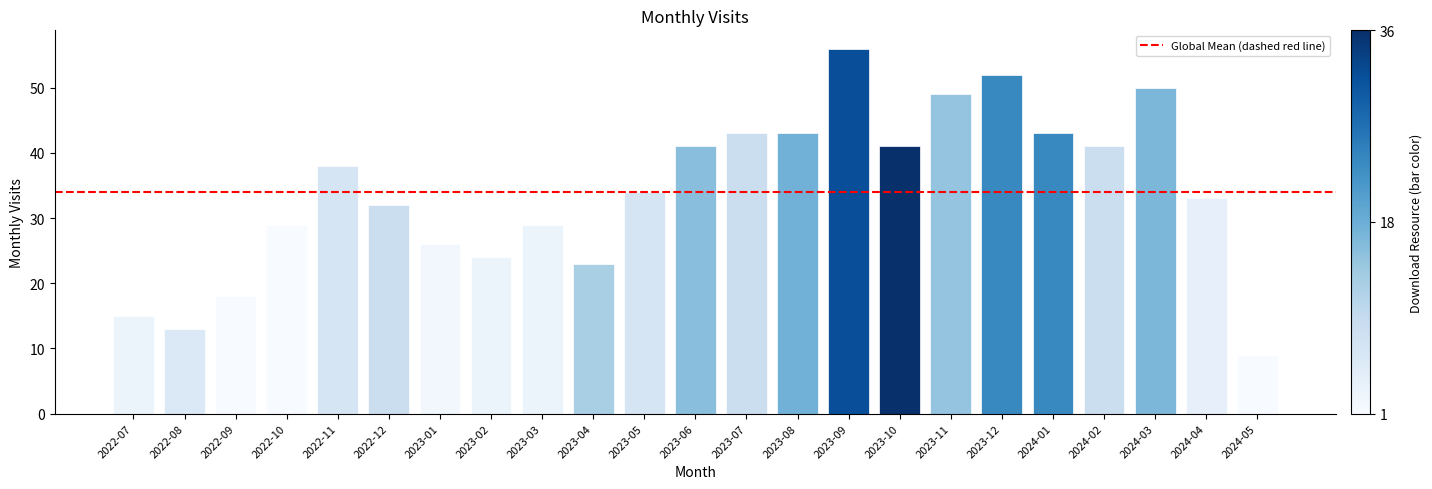

Reading left to right, extract all data points from this chart.

2022-07=15	2022-08=13	2022-09=18	2022-10=29	2022-11=38	2022-12=32	2023-01=26	2023-02=24	2023-03=29	2023-04=23	2023-05=34	2023-06=41	2023-07=43	2023-08=43	2023-09=56	2023-10=41	2023-11=49	2023-12=52	2024-01=43	2024-02=41	2024-03=50	2024-04=33	2024-05=9